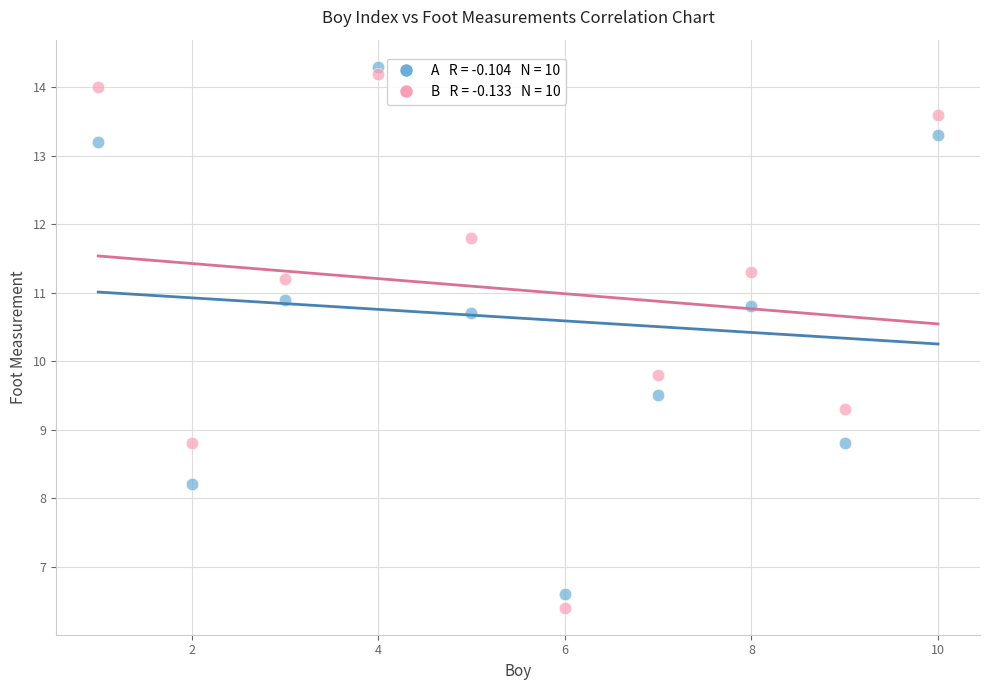

Across all series, what Y value is closest to 10?

9.8